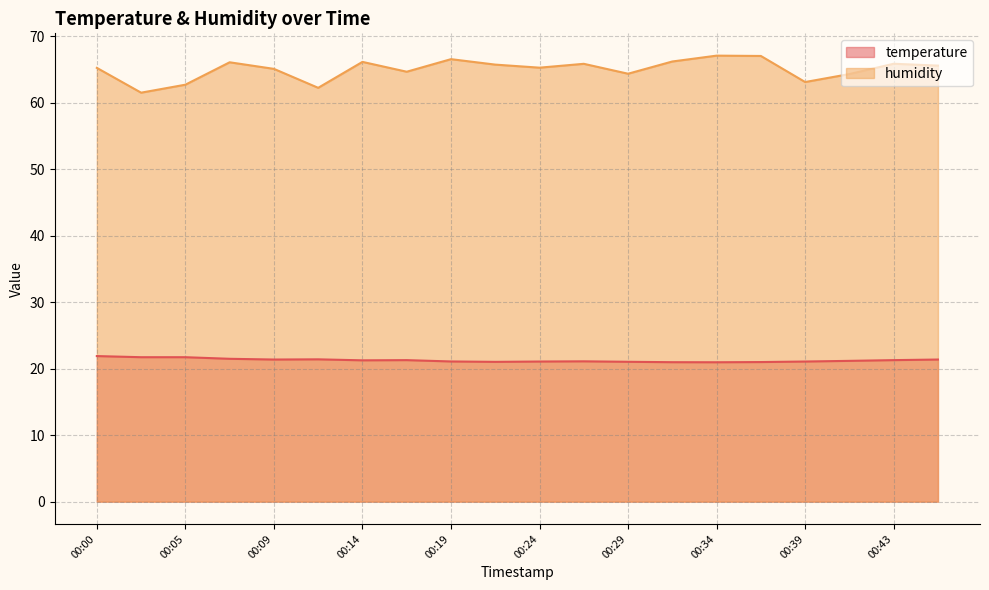

What is the minimum value for temperature?

21.0